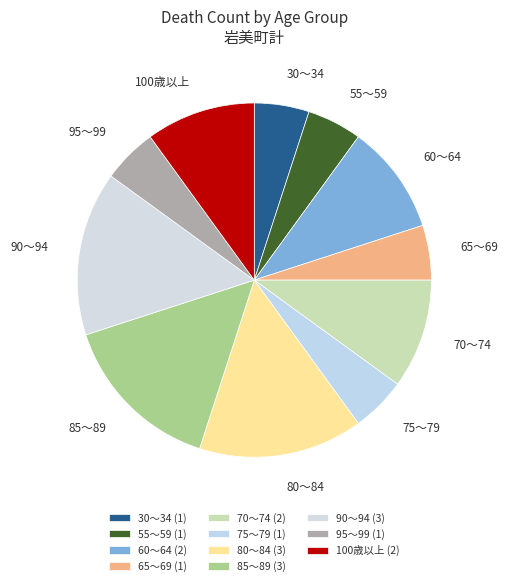

Approximately how many times larger is the value at 70～74 compared to 75～79?

2.0